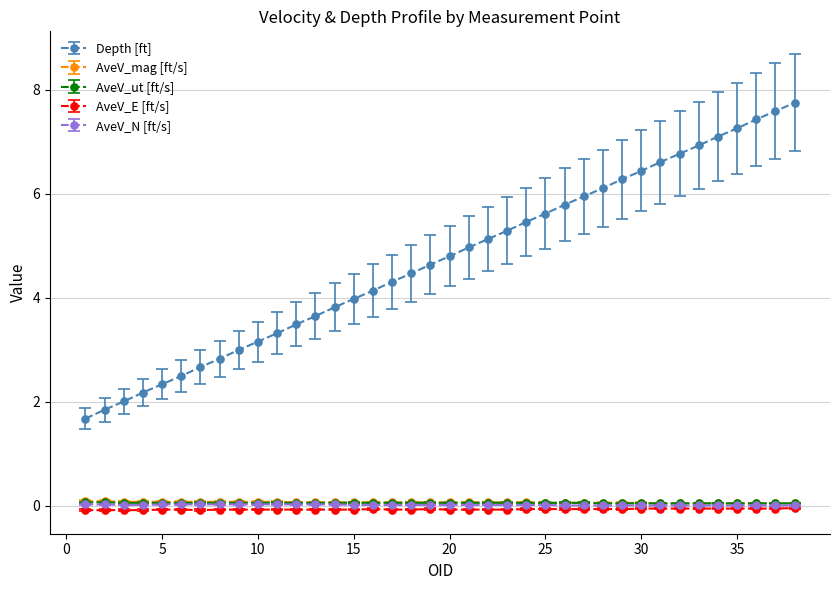

Which series has the largest range (max minus min)?

Depth [ft]